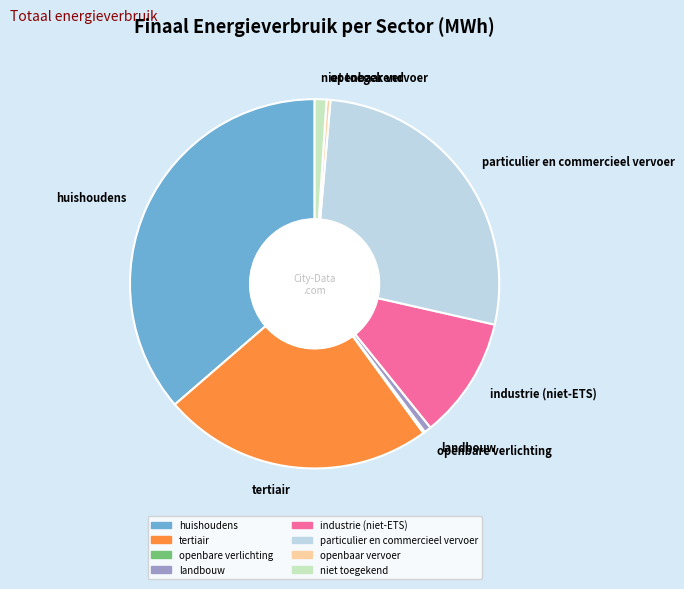

Is the sum of industrie (niet-ETS) and landbouw greater than half?

No